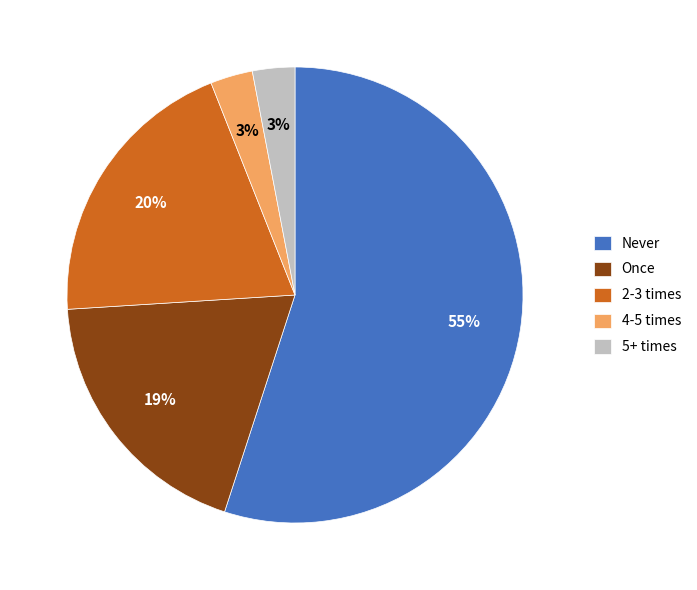

Between Never and 5+ times, which is larger?

Never